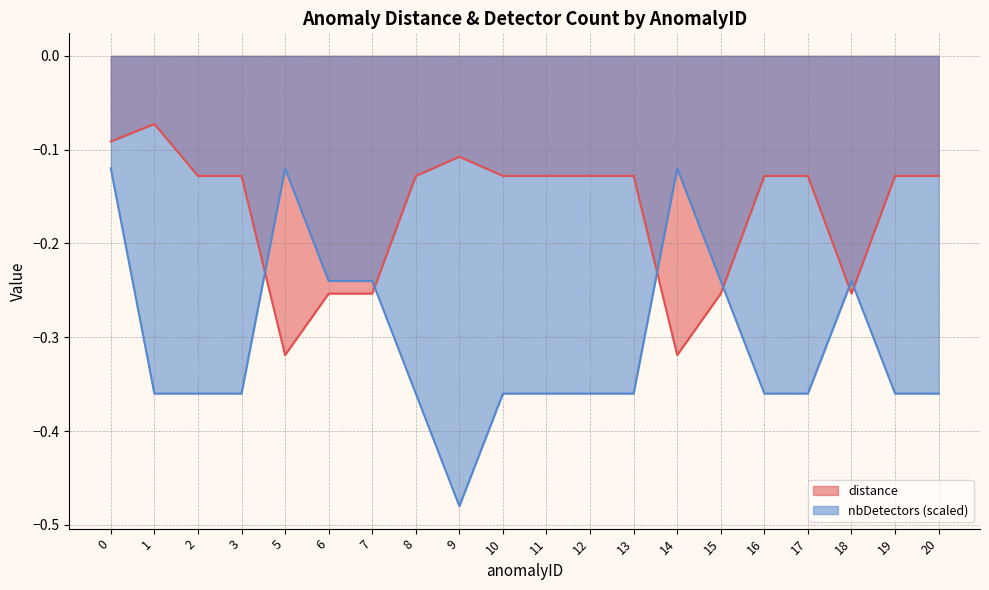

Between 2 and 3, which series saw the biggest shift?

distance